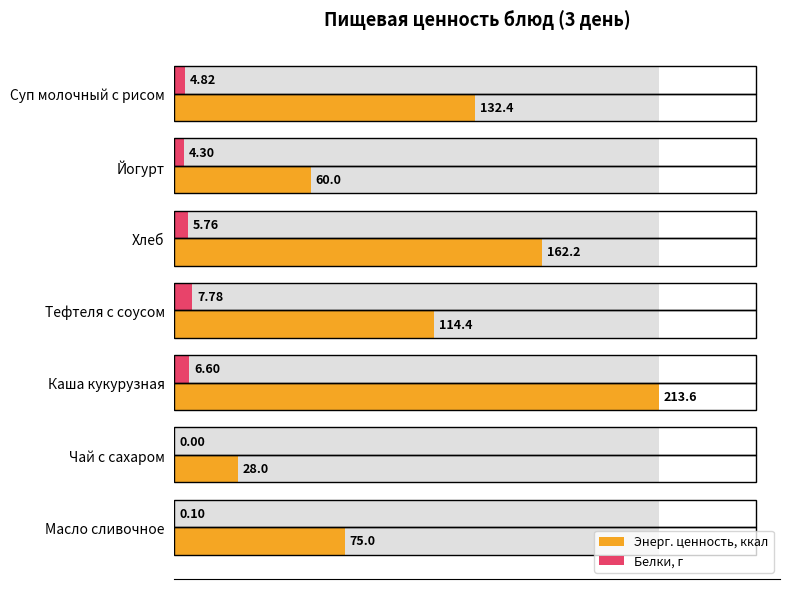

Does the chart contain stacked bars?

No